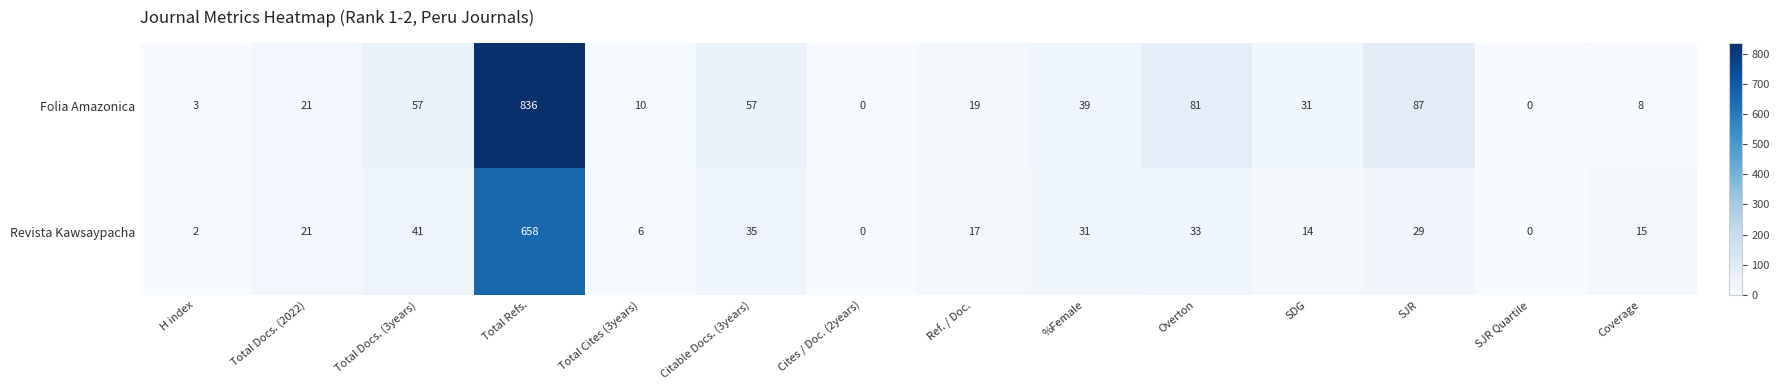

Which category has the highest value across all series?

Total Refs.